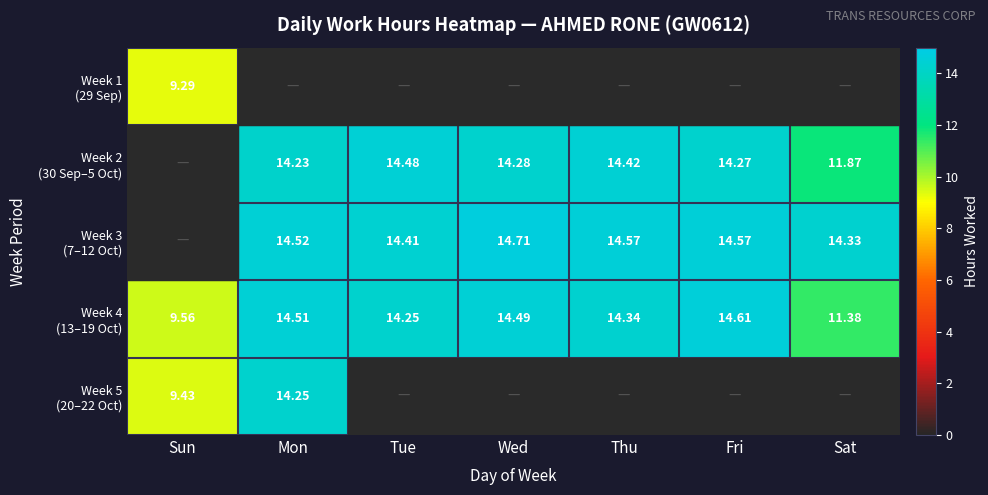

List the series in order of their peak value, lowest first.

Week 1 (29 Sep), Week 5 (20–22 Oct), Week 2 (30 Sep–5 Oct), Week 4 (13–19 Oct), Week 3 (7–12 Oct)